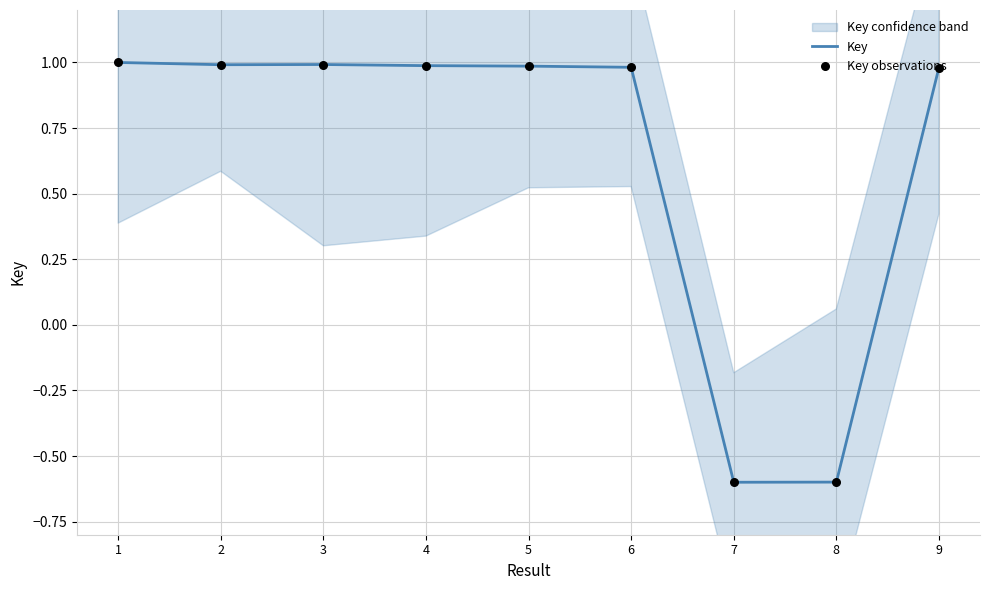

What is the lowest value of the Key series?

-0.6